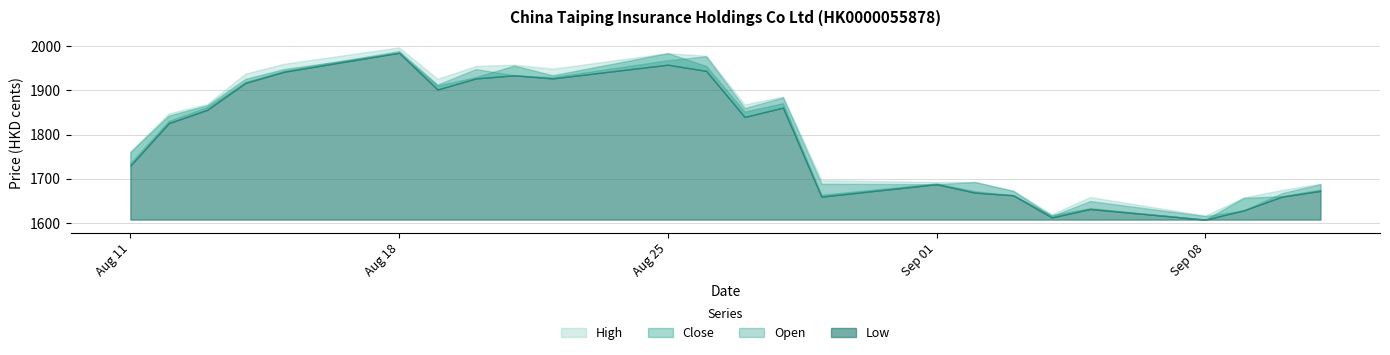

What position from the left is 21.08.2025?

9